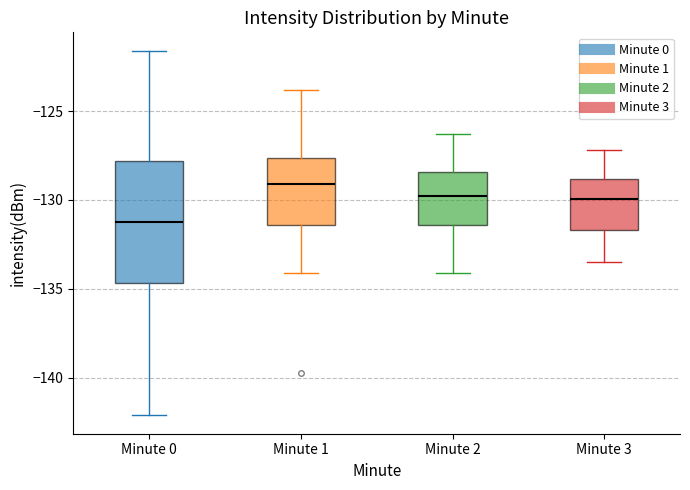

Reading left to right, read every box against the y-axis: the position of its median line, the range the box covers, and the ends of its whiskers. The values are not printed on the chart, so give them approximately, as read against the axis.

Minute 0: median -131.0, box -134.5 to -128.0, whiskers -142.0 to -121.5
Minute 1: median -129.0, box -131.5 to -127.5, whiskers -134.0 to -124.0
Minute 2: median -129.5, box -131.5 to -128.5, whiskers -134.0 to -126.5
Minute 3: median -130.0, box -131.5 to -129.0, whiskers -133.5 to -127.0